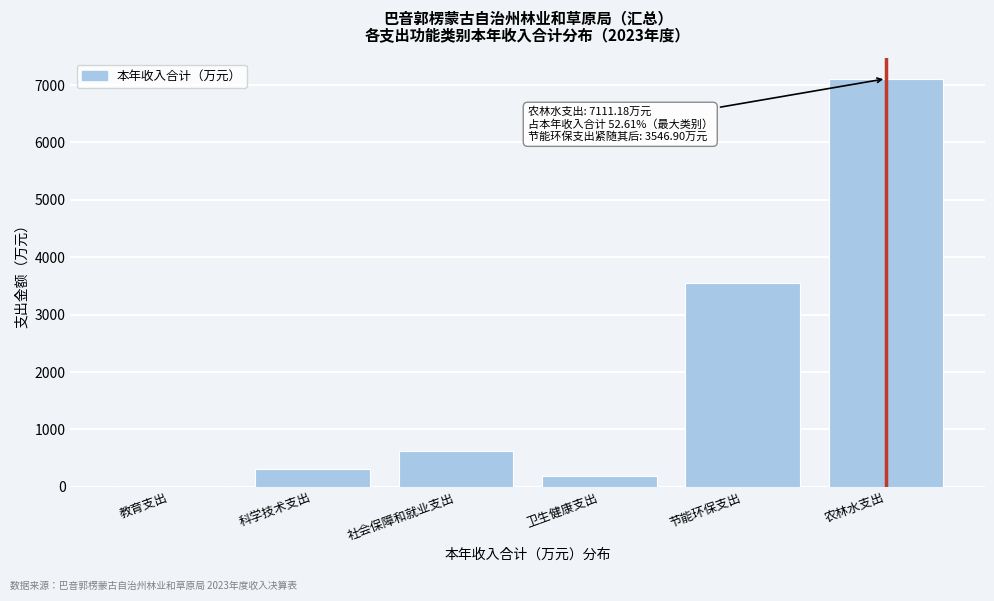

Reading left to right, extract all data points from this chart.

教育支出=8.8	科学技术支出=307.5	社会保障和就业支出=621.5	卫生健康支出=190.1	节能环保支出=3546.9	农林水支出=7111.2